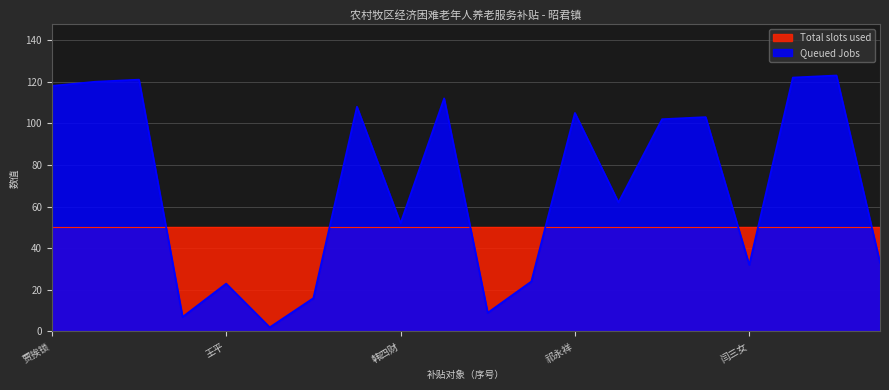

Where is the first local minimum?

贾伟